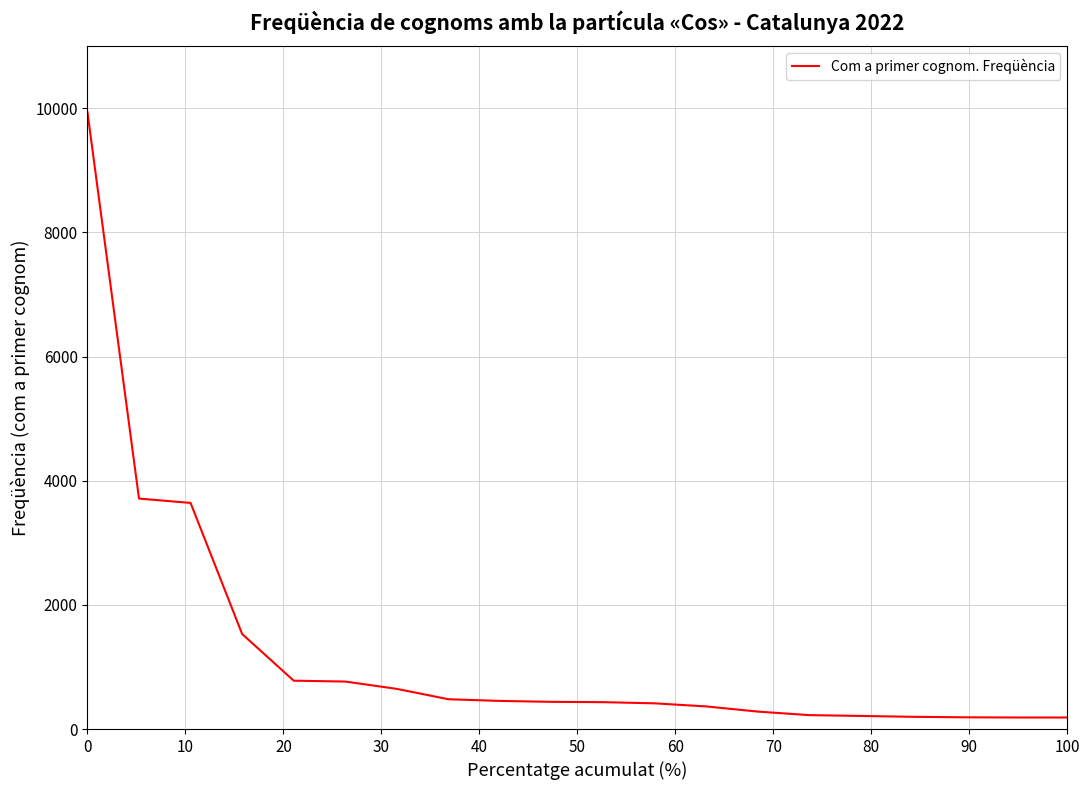

Is this an area chart (filled region under the line)?

No